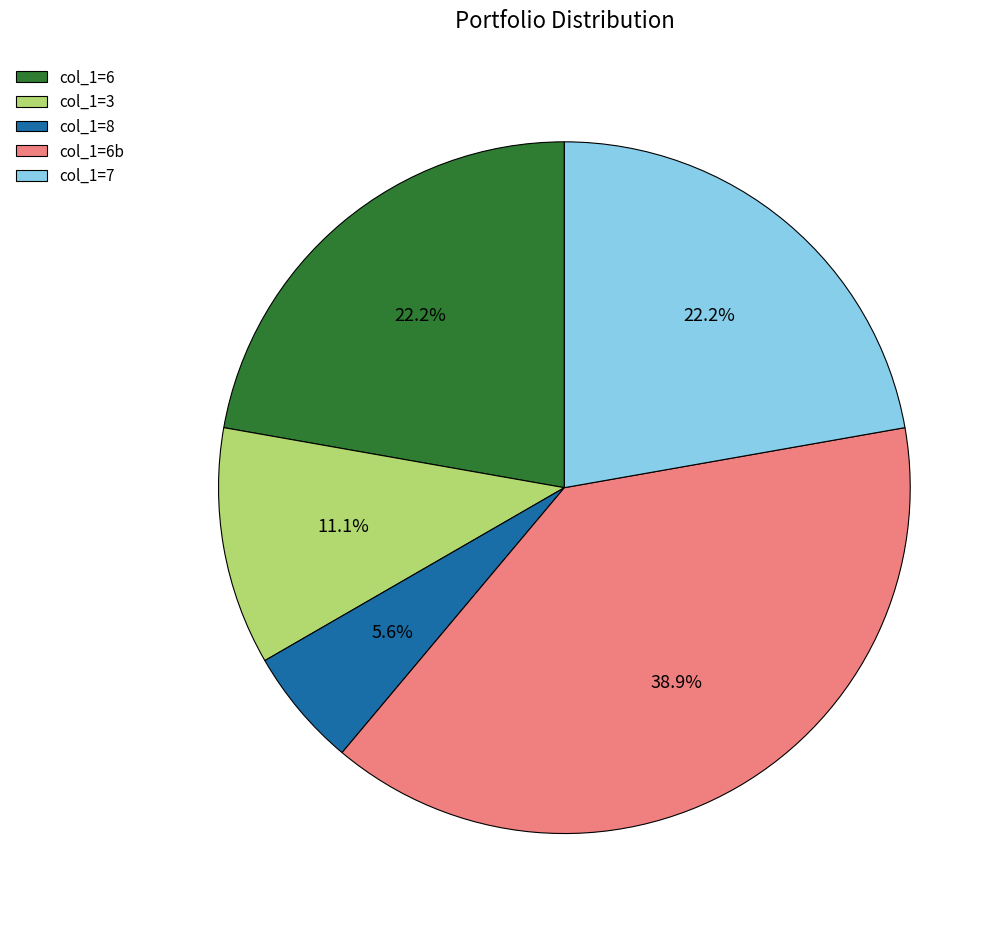

Is col_1=6b the majority of the pie?

No